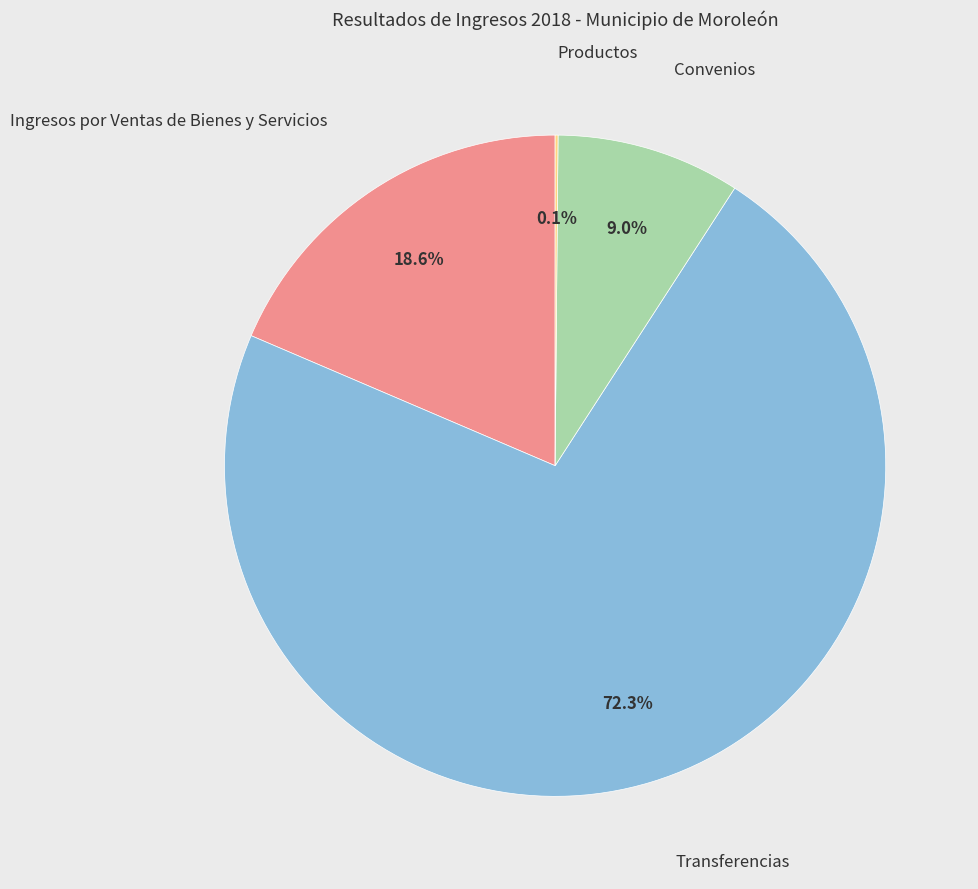

Is there any slice that represents more than half of the pie?

Yes